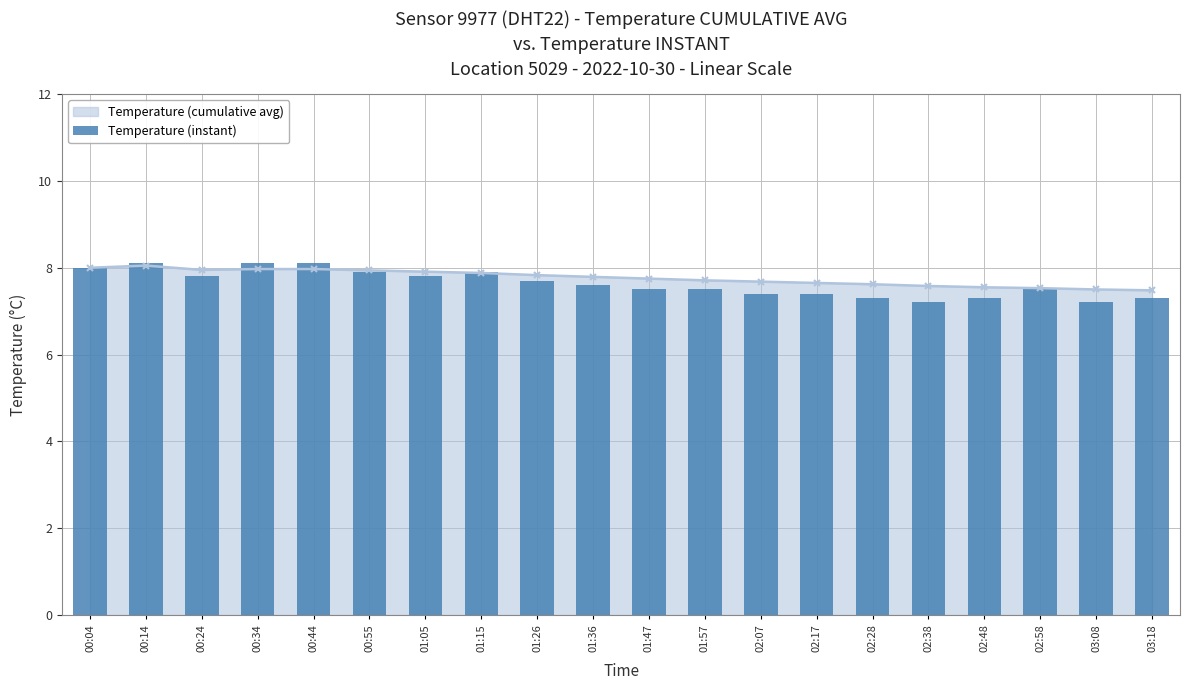

What is the label of the 1st bar from the left?

00:04